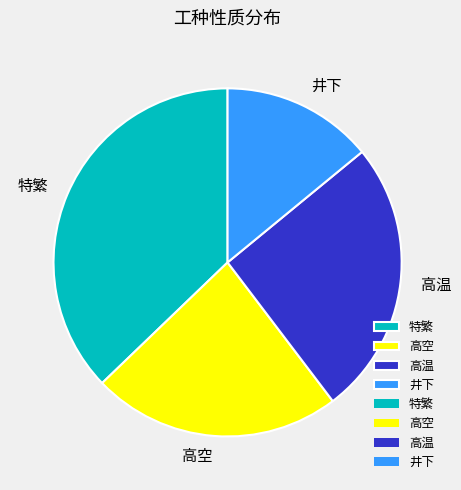

The 高空 slice represents 23% of the pie. True or false?

True